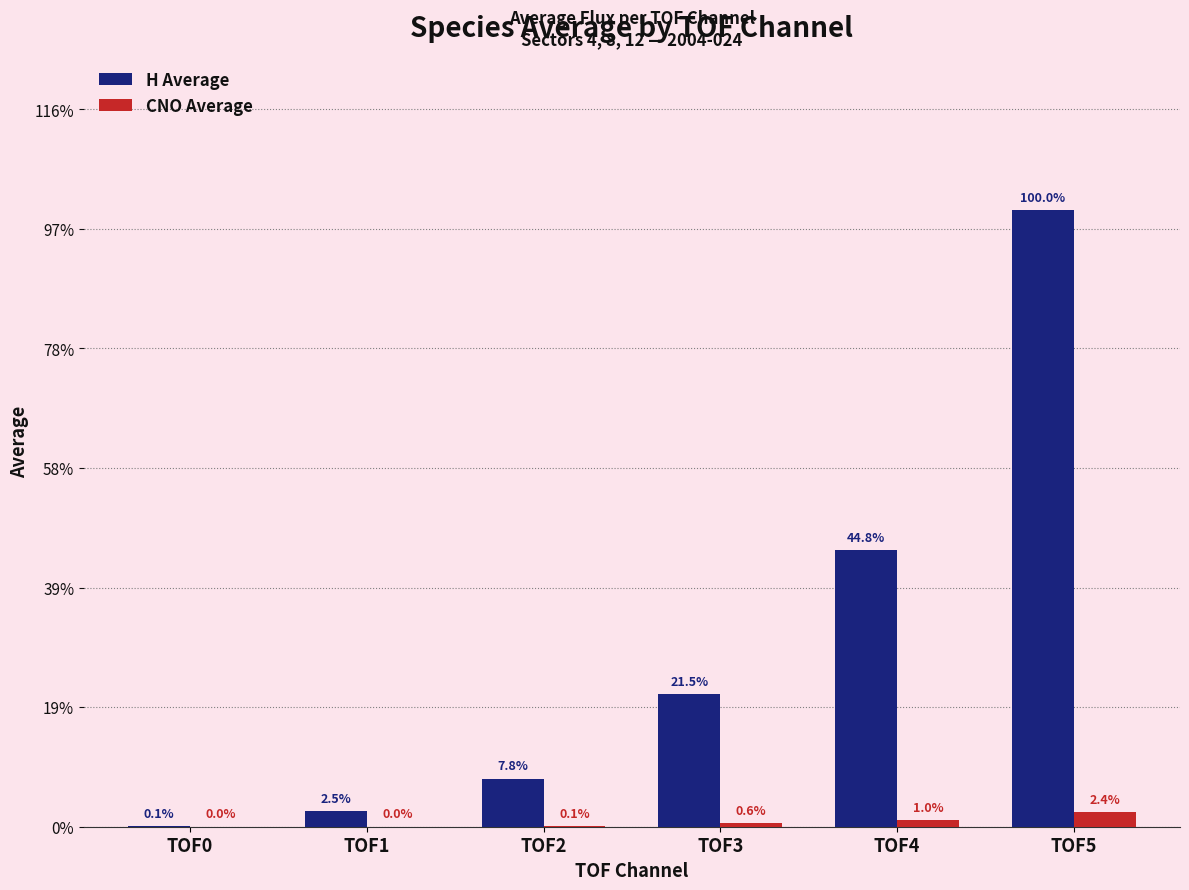

Are the bars grouped side by side (vs. stacked)?

Yes